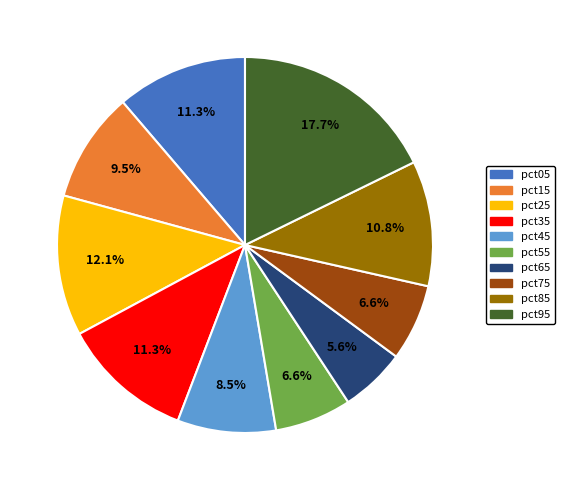

What percentage is the pct35 slice, to the nearest percent?

11%